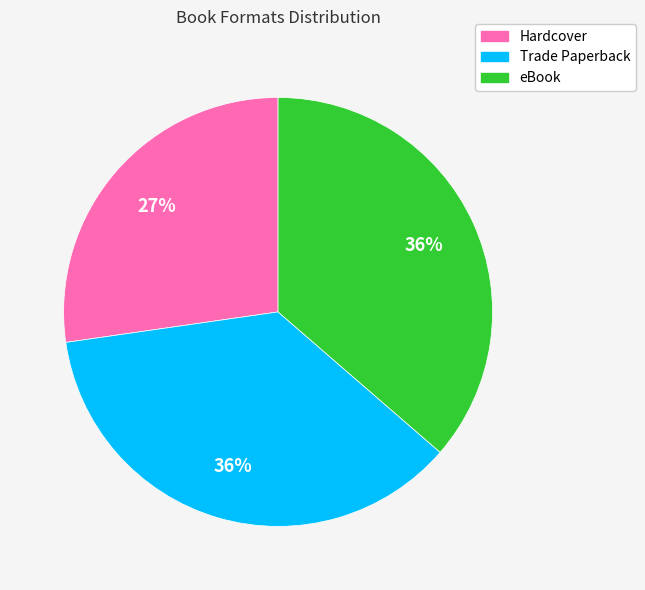

Does Trade Paperback account for over 50% of the chart?

No